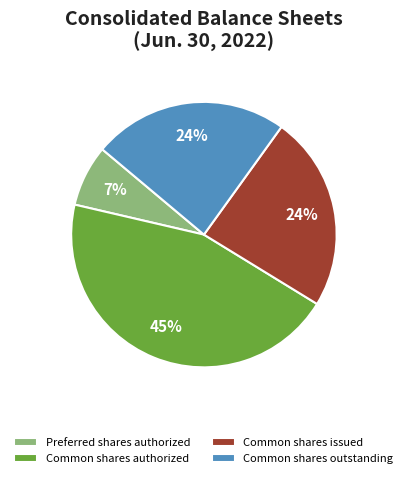

Between Common shares authorized and Preferred shares authorized, which is larger?

Common shares authorized